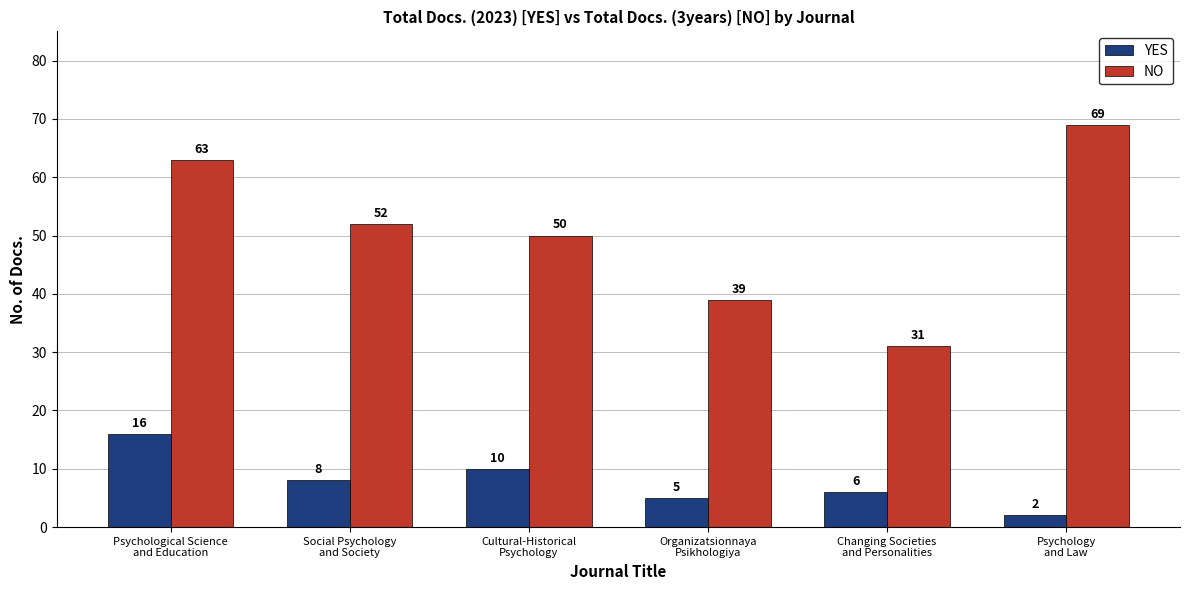

List the series in order of their peak value, lowest first.

YES, NO